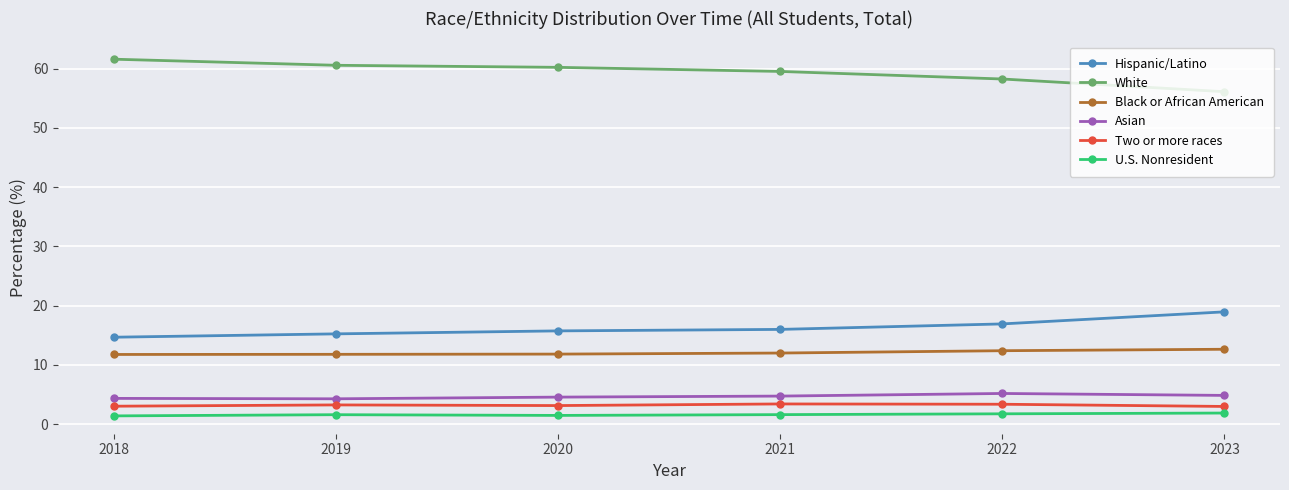

What is the approximate value of Asian at 2022?

5.2